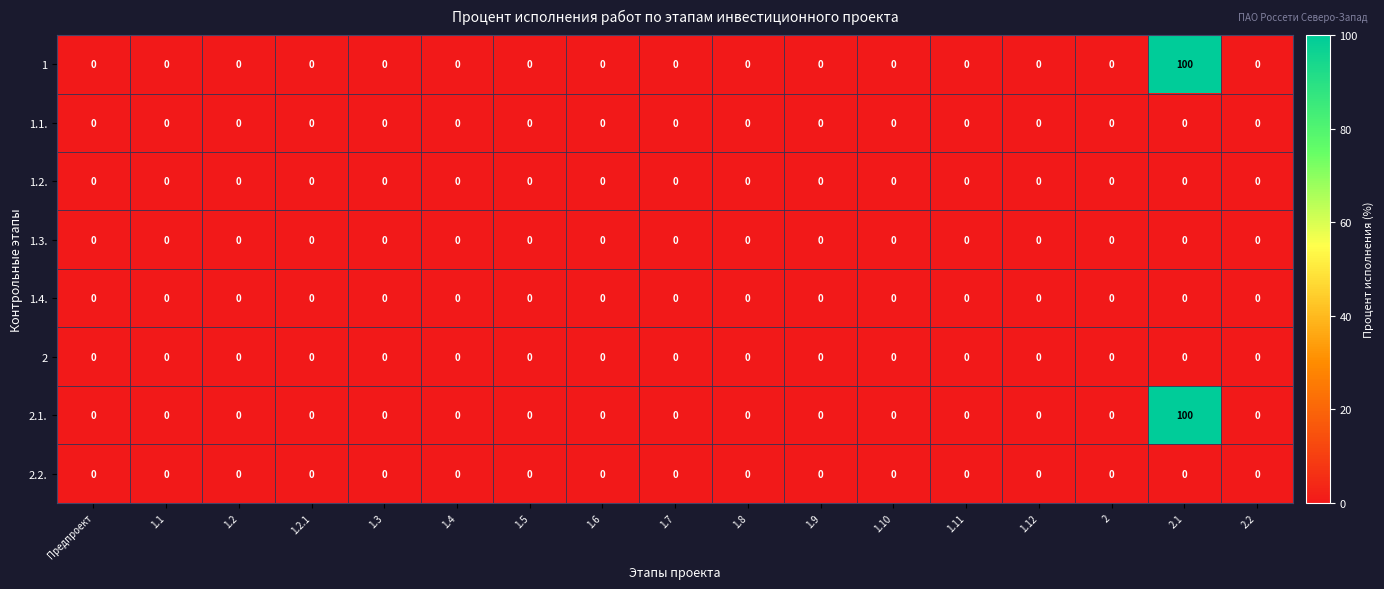

Count the number of categories in the chart.

17